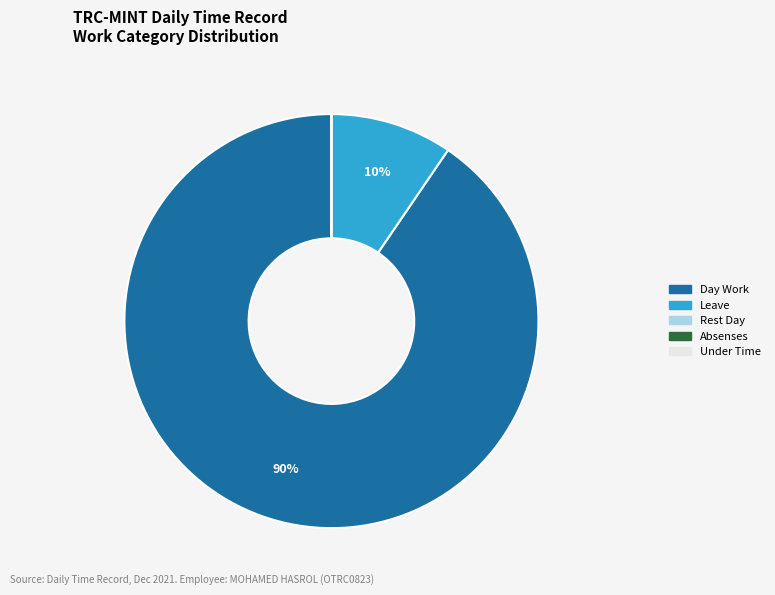

True or false: Leave accounts for 10% of the total.

True